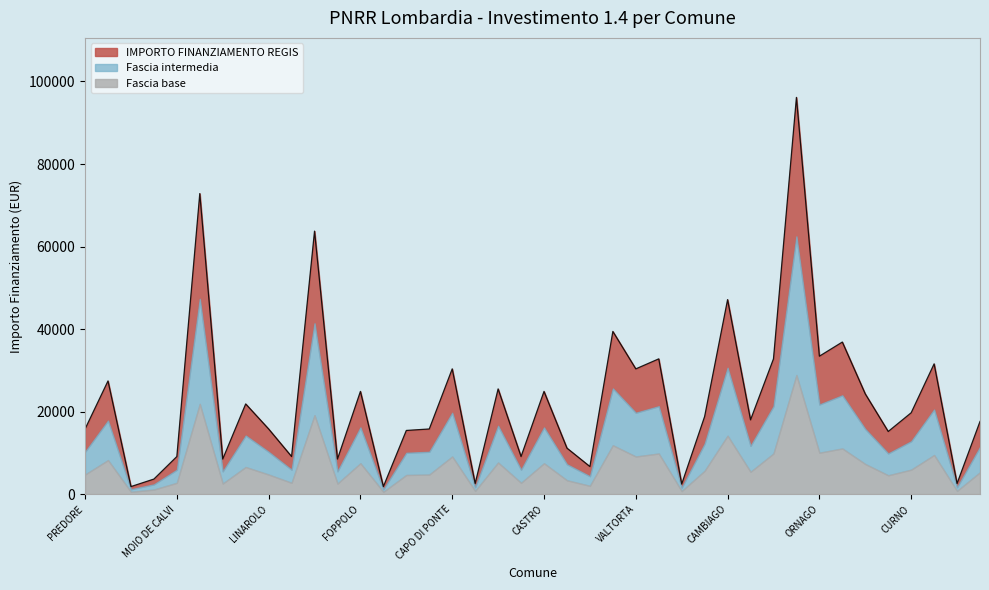

True or false: the data has more than 0 interior local peaks.

True